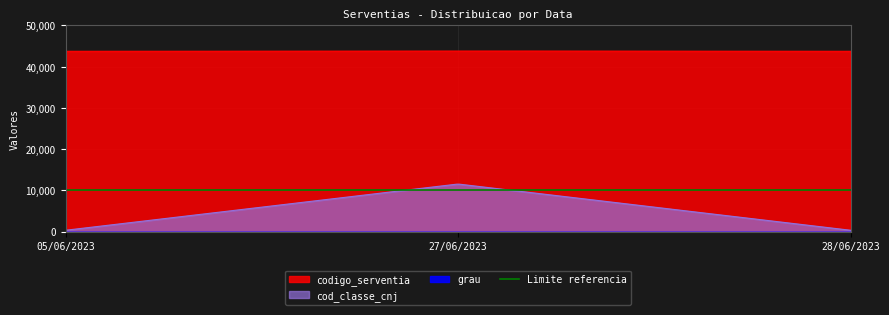

How many lines are shown in the chart?

3